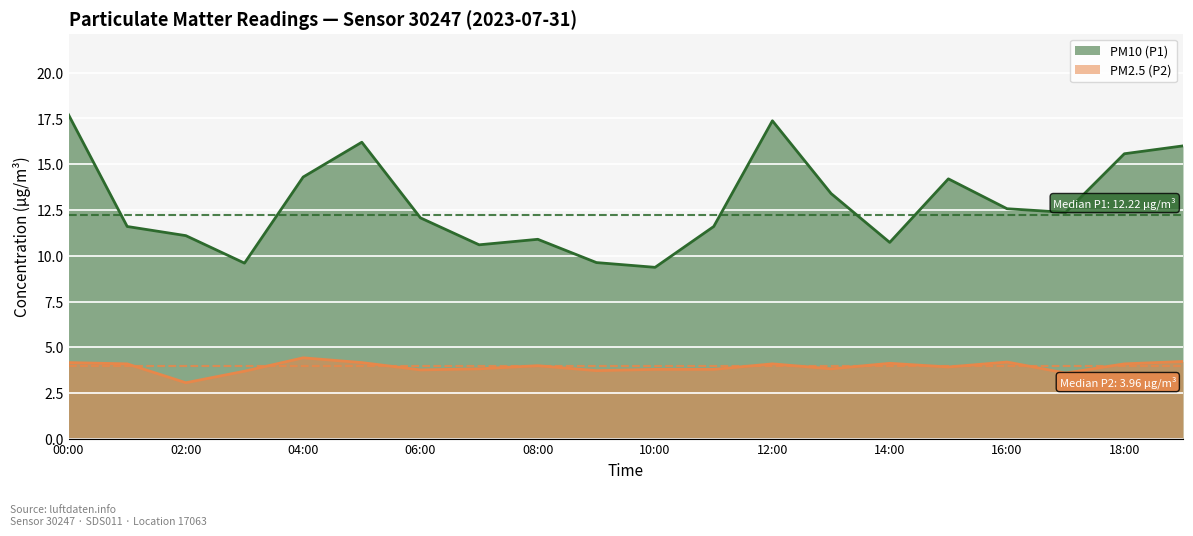

Reading left to right, transcribe all the data shown in this chart.

PM10 (P1): 17.7	11.6	11.1	9.6	14.3	16.2	12.1	10.6	10.9	9.6	9.4	11.6	17.4	13.4	10.7	14.2	12.6	12.4	15.6	16.0
PM2.5 (P2): 4.2	4.1	3.1	3.7	4.4	4.2	3.8	3.8	4.0	3.7	3.8	3.8	4.1	3.8	4.1	3.9	4.2	3.6	4.1	4.2